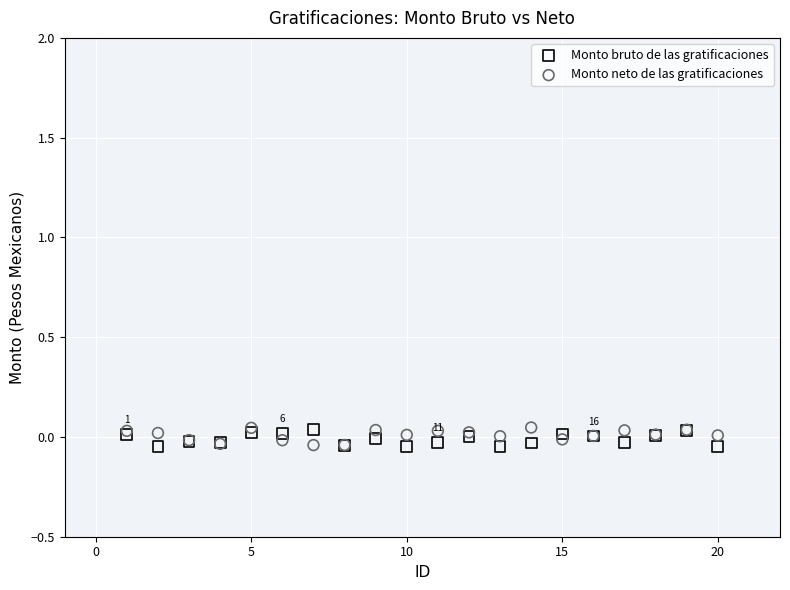

What is the X range (max minus min) for the scatter plot?

19.0